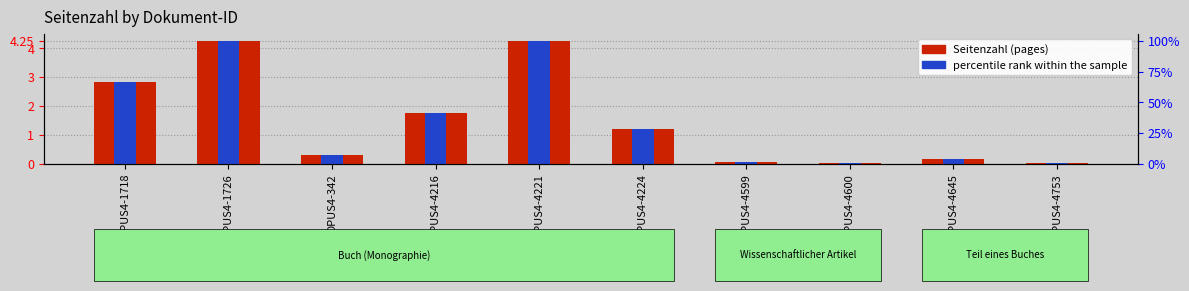

Rank the series by their maximum value, from highest to lowest.

Seitenzahl (pages), percentile rank within the sample